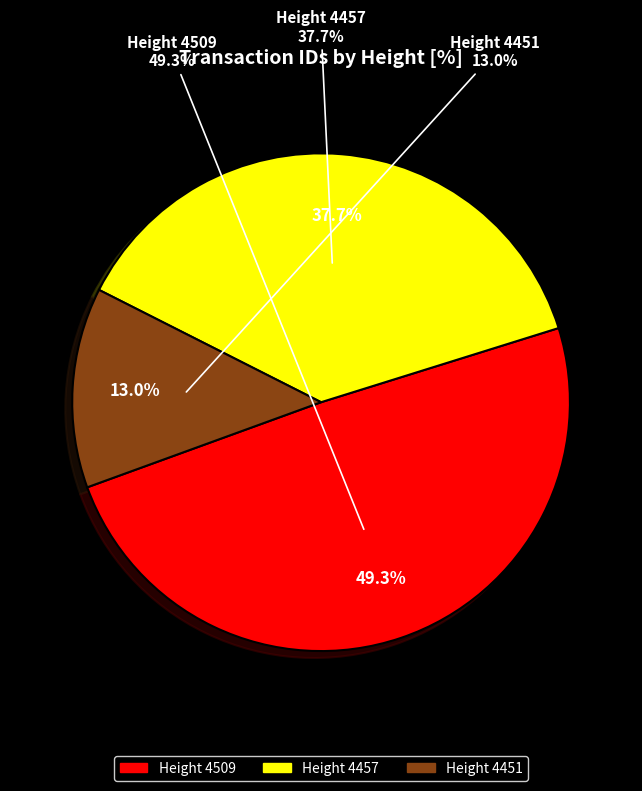

Is it true that 4509 is 49% of the pie?

True